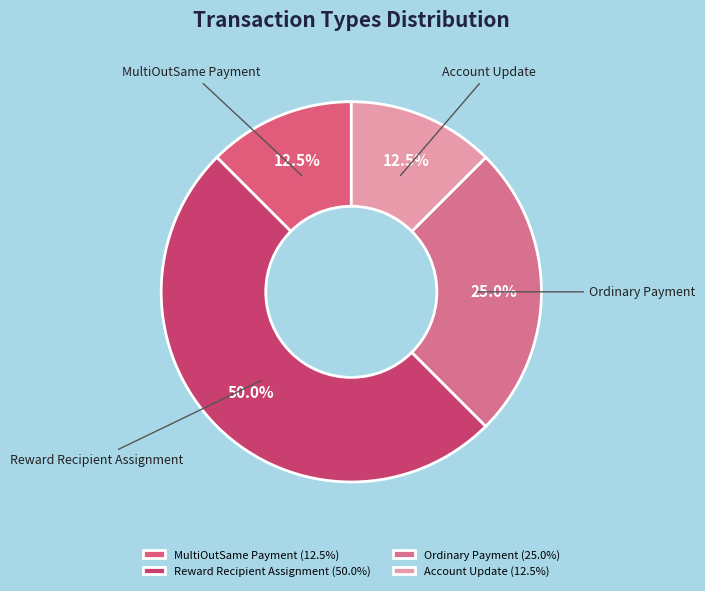

What is the total percentage of Ordinary Payment and MultiOutSame Payment?

37.5%